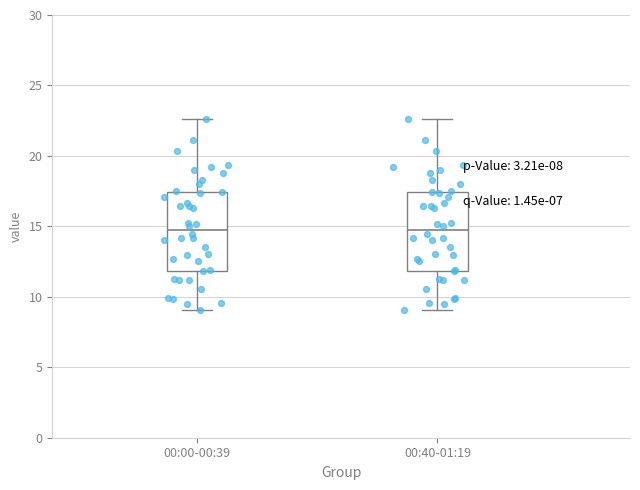

Reading left to right, transcribe this box plot: for each box, give where its median line is, the range the box spans, and where its two whiskers end, as read against the y-axis. The values are not printed on the chart, so give them approximately, as read against the axis.

00:00-00:39: median 15.0, box 12.0 to 17.5, whiskers 9.0 to 22.5
00:40-01:19: median 15.0, box 12.0 to 17.5, whiskers 9.0 to 22.5